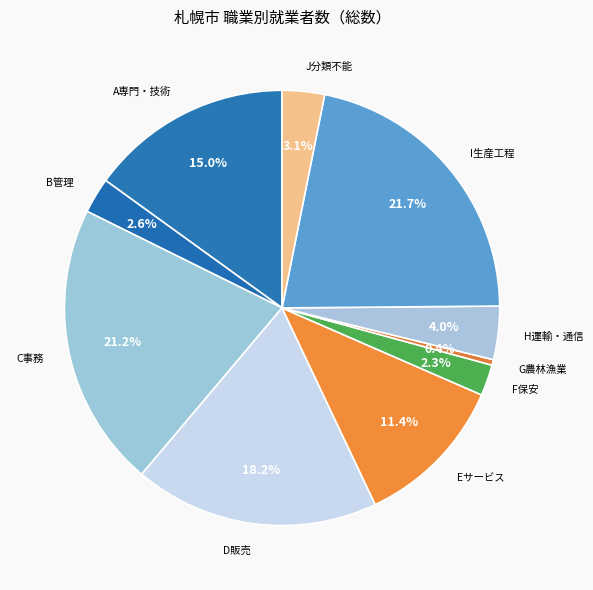

Which slice is the smallest?

G農林漁業